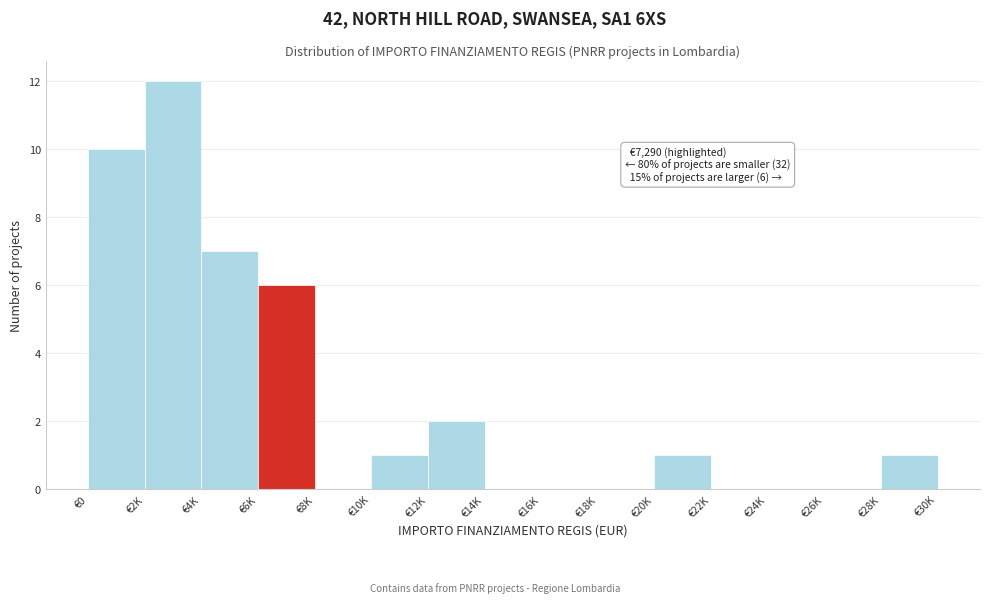

Reading right to left, transcribe all the data shown in this chart.

€28K=1	€26K=0	€24K=0	€22K=0	€20K=1	€18K=0	€16K=0	€14K=0	€12K=2	€10K=1	€8K=0	€6K=6	€4K=7	€2K=12	€0=10